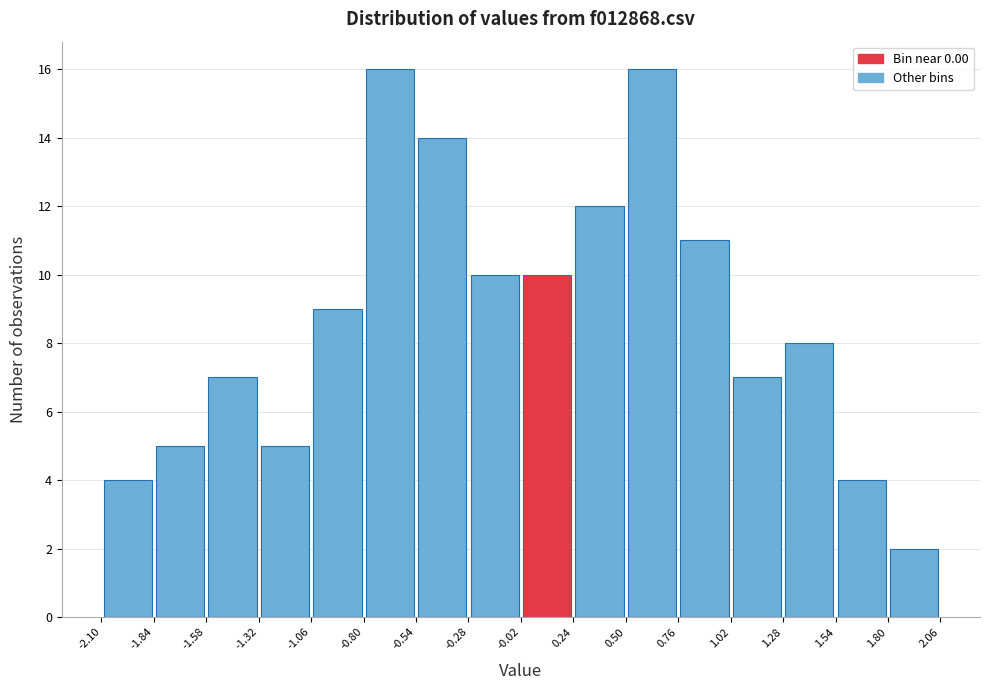

Reading left to right, transcribe this chart: for each bar, give the range it covers on the x-axis and its height. The values are not printed on the chart, so give them approximately, as read against the axis.

-2.10 to -1.84: 4
-1.84 to -1.58: 5
-1.58 to -1.32: 7
-1.32 to -1.06: 5
-1.06 to -0.80: 9
-0.80 to -0.54: 16
-0.54 to -0.28: 14
-0.28 to -0.02: 10
-0.02 to 0.24: 10
0.24 to 0.50: 12
0.50 to 0.76: 16
0.76 to 1.02: 11
1.02 to 1.28: 7
1.28 to 1.54: 8
1.54 to 1.80: 4
1.80 to 2.06: 2